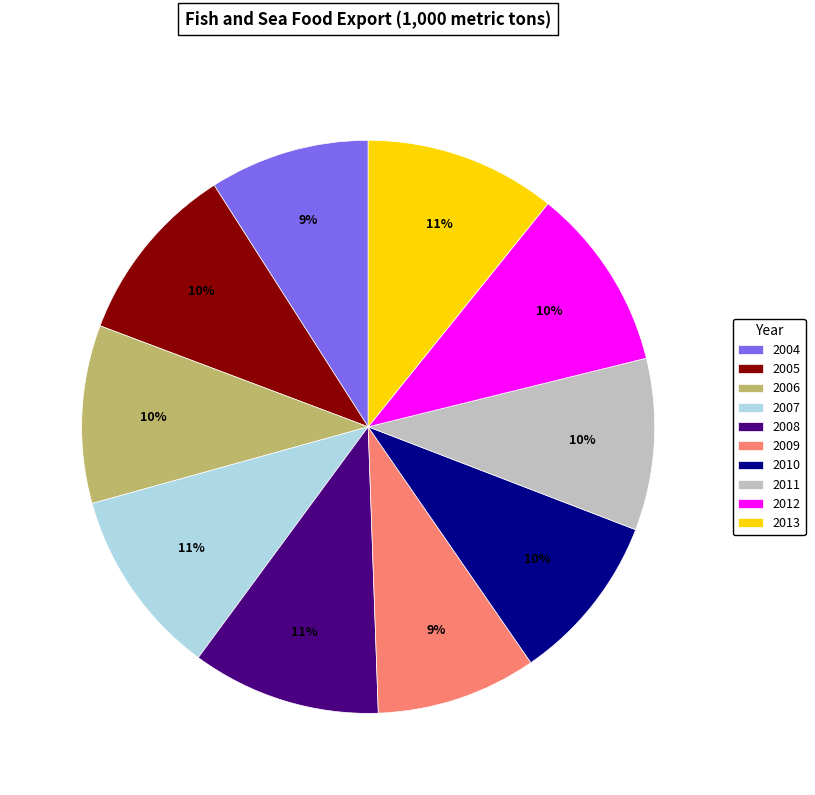

Is there a majority slice in this chart?

No